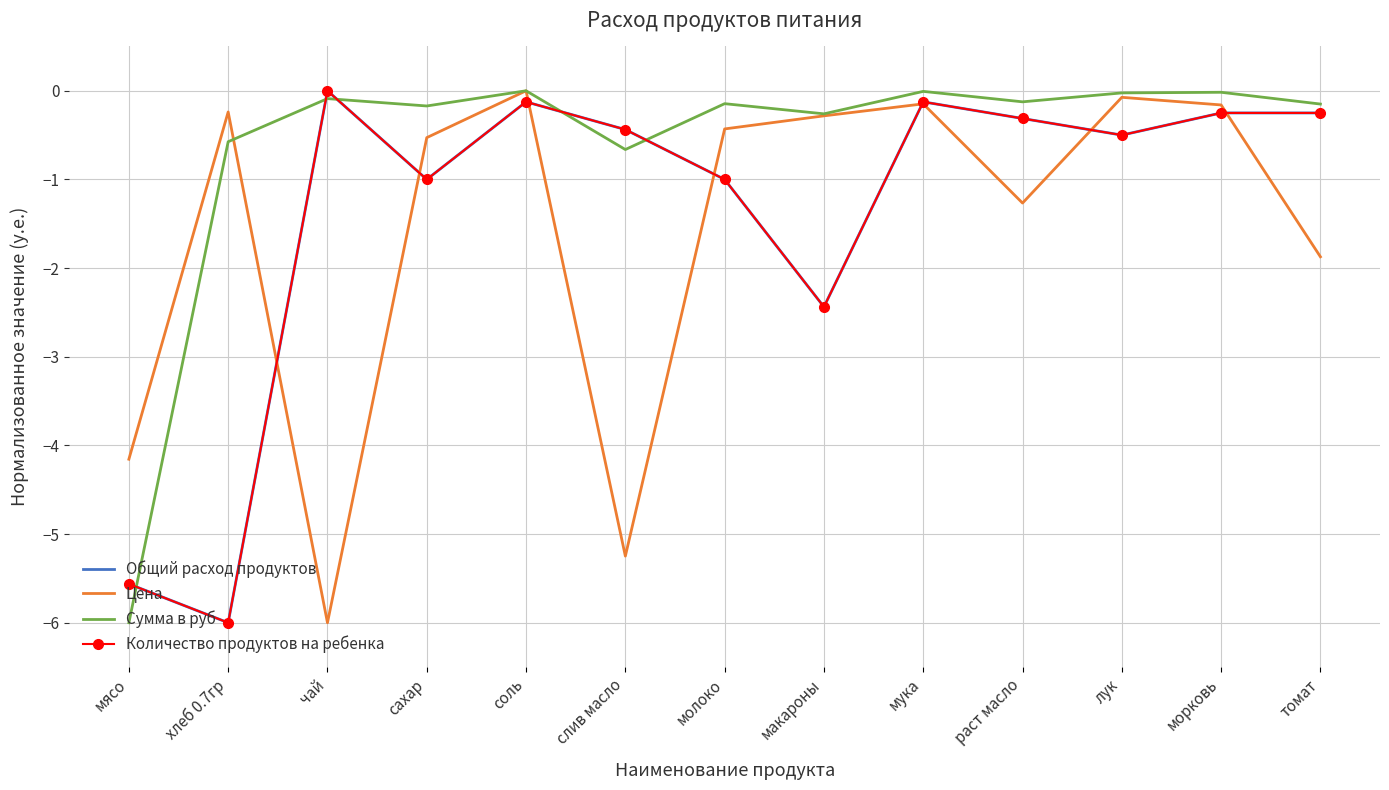

The value of Общий расход продуктов at слив масло is -0.7. True or false?

False